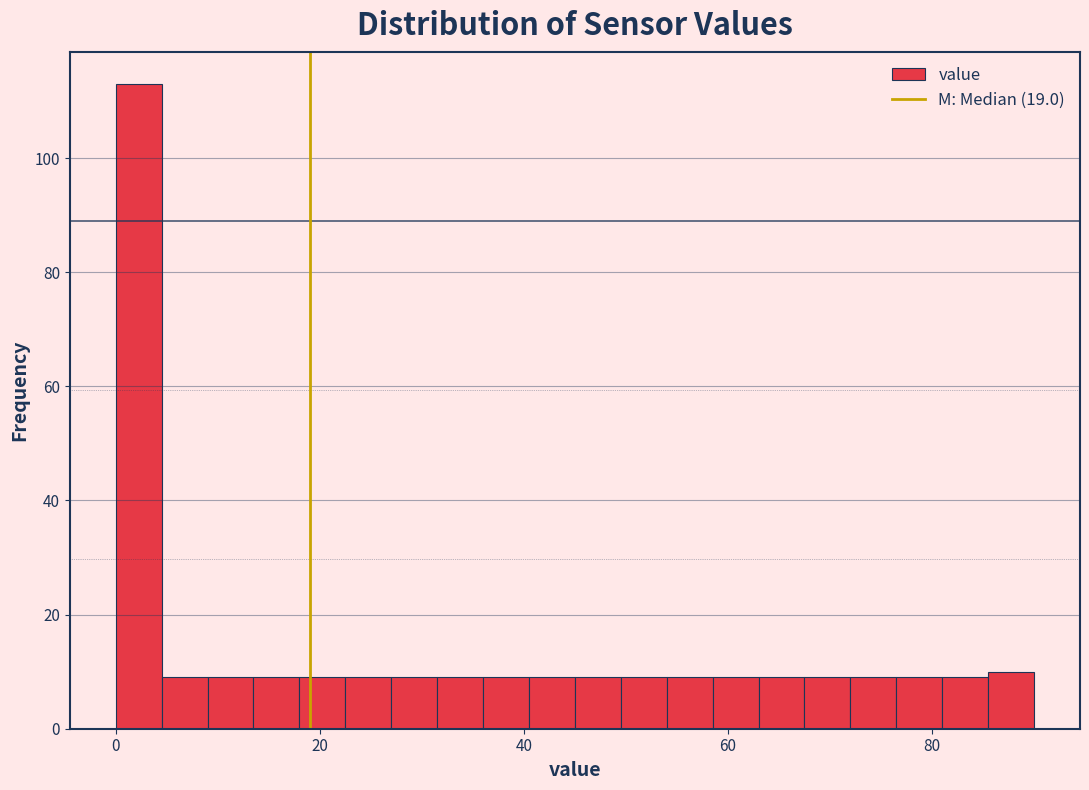

Read against the x-axis, roughly where is the centre of the tallest bar?

2